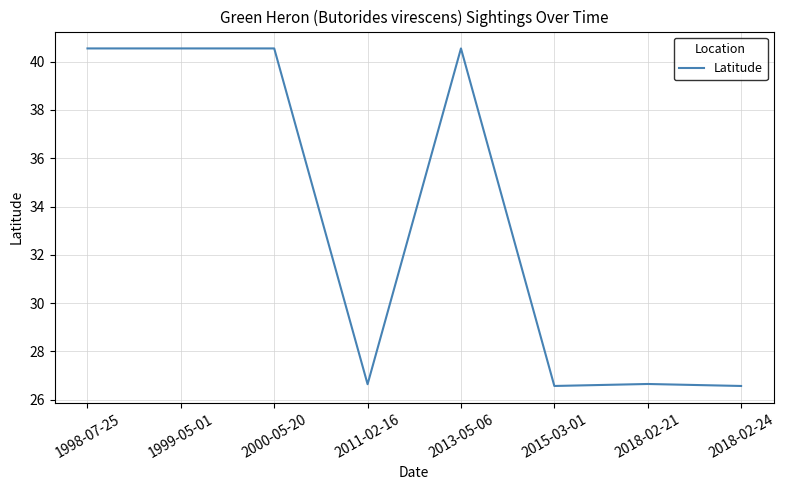

Is this an area chart (filled region under the line)?

No